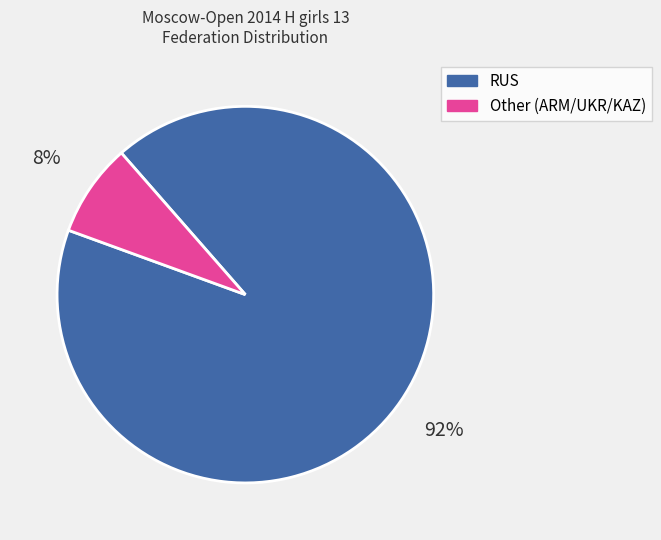

What is the largest slice in the pie chart?

RUS